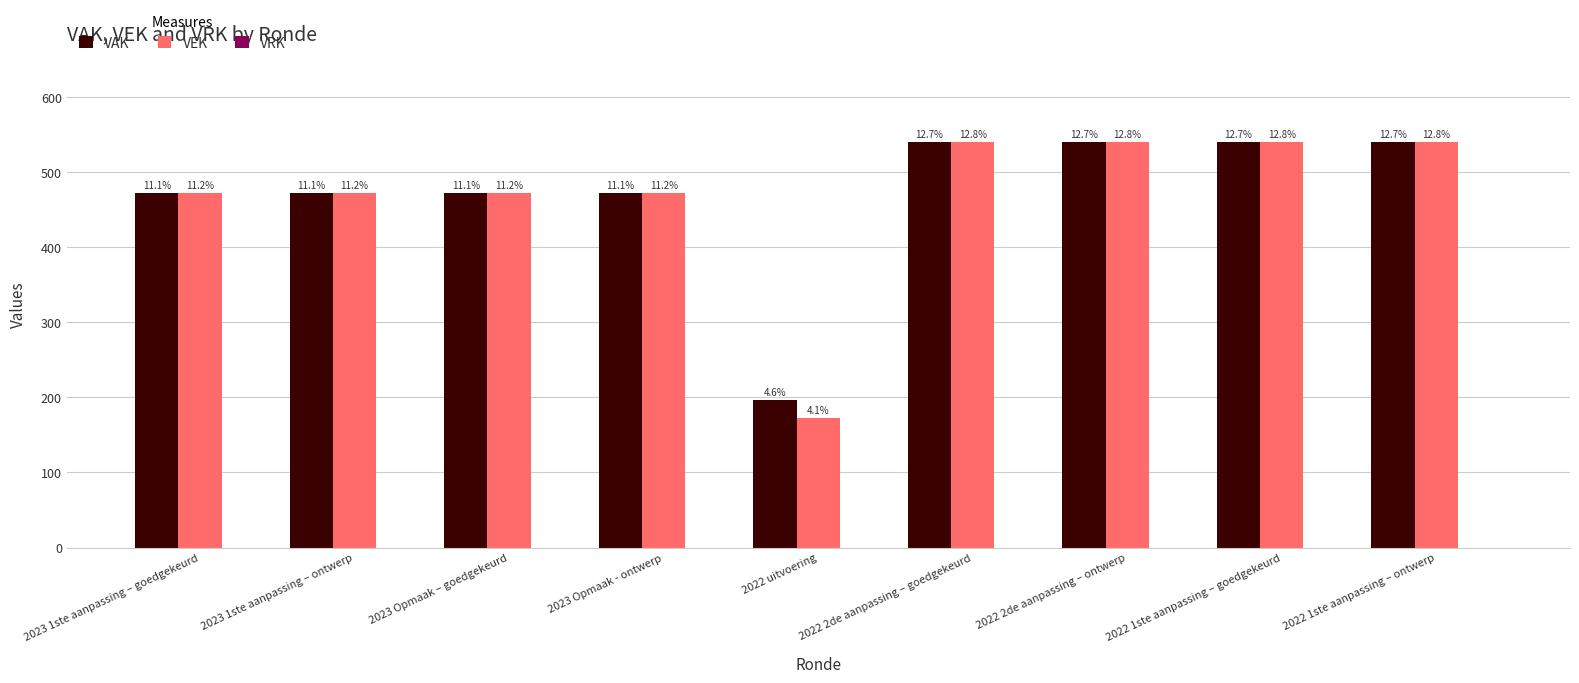

List the series in order of their peak value, highest first.

VAK, VEK, VRK